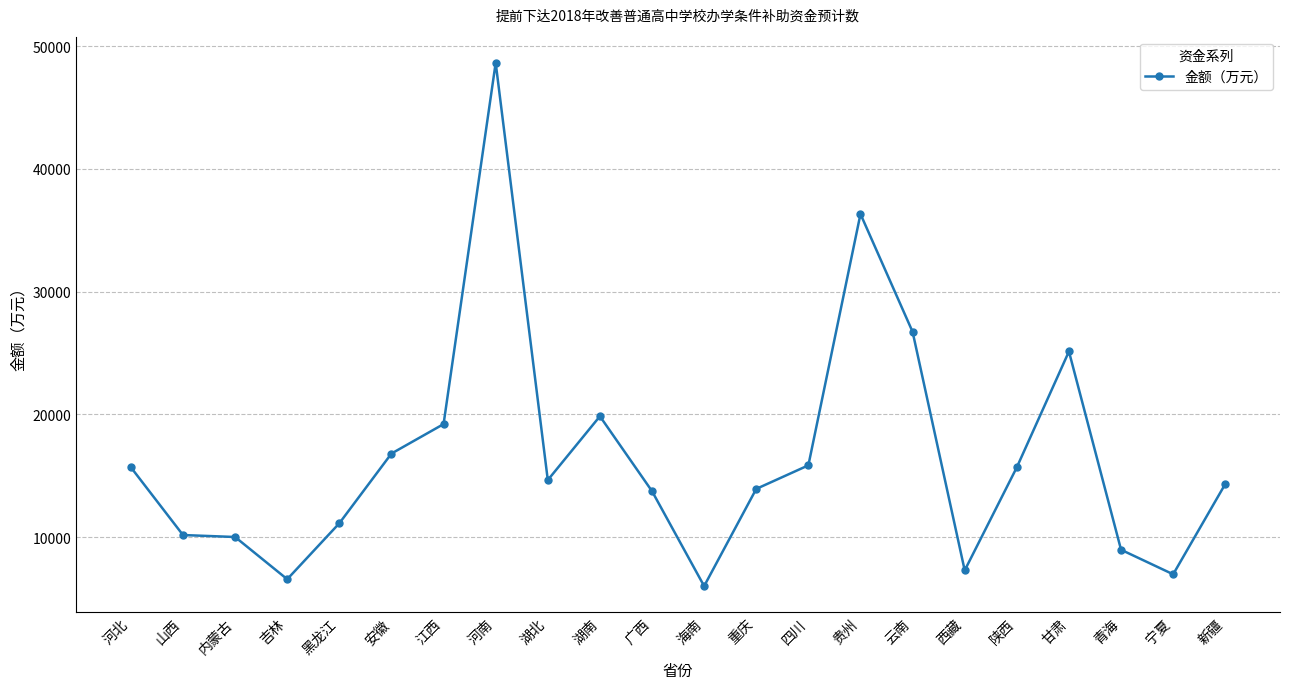

Does the chart have visible grid lines?

Yes